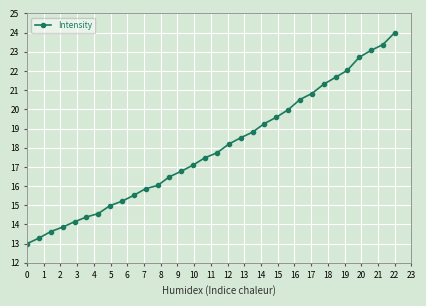

Does the chart display data point markers on the line(s)?

Yes